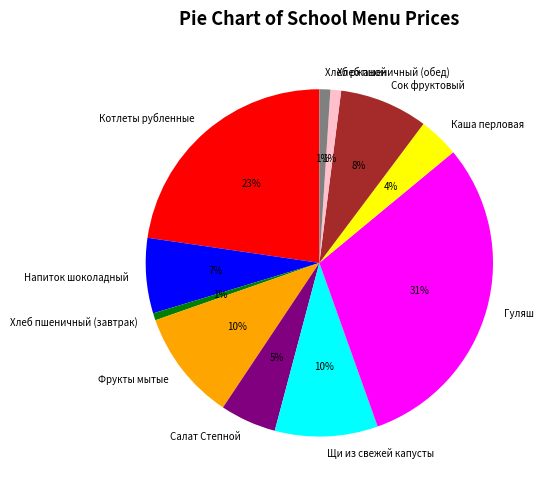

What is the largest slice in the pie chart?

Гуляш